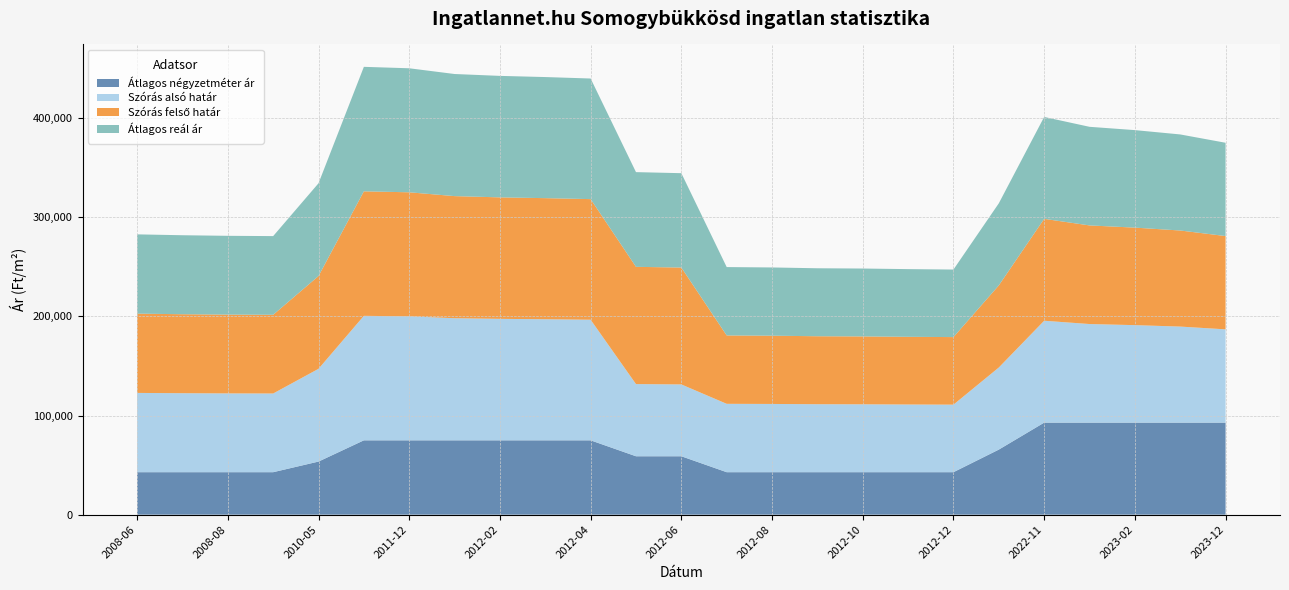

Reading right to left, what are all the values shown in this chart?

Átlagos négyzetméter ár: 2023-12=92857	2023-03=92857	2023-02=92857	2023-01=92857	2022-11=92857	2022-05=65657	2012-12=42857	2012-11=42857	2012-10=42857	2012-09=42857	2012-08=42857	2012-07=42857	2012-06=58928	2012-05=58928	2012-04=75000	2012-03=75000	2012-02=75000	2012-01=75000	2011-12=75000	2011-11=75000	2010-05=53571	2008-09=42857	2008-08=42857	2008-07=42857	2008-06=42857
Szórás alsó határ: 2023-12=94143	2023-03=96943	2023-02=98397	2023-01=99508	2022-11=102828	2022-05=82842	2012-12=68163	2012-11=68306	2012-10=68504	2012-09=68594	2012-08=68866	2012-07=68994	2012-06=72491	2012-05=72847	2012-04=121707	2012-03=122197	2012-02=122591	2012-01=123222	2011-12=125151	2011-11=125634	2010-05=93611	2008-09=79412	2008-08=79509	2008-07=79704	2008-06=79998
Szórás felső határ: 2023-12=94143	2023-03=96943	2023-02=98397	2023-01=99508	2022-11=102828	2022-05=82842	2012-12=68163	2012-11=68306	2012-10=68504	2012-09=68594	2012-08=68866	2012-07=68994	2012-06=117947	2012-05=118303	2012-04=121707	2012-03=122197	2012-02=122591	2012-01=123222	2011-12=125151	2011-11=125634	2010-05=93611	2008-09=79412	2008-08=79509	2008-07=79704	2008-06=79998
Átlagos reál ár: 2023-12=94143	2023-03=96943	2023-02=98397	2023-01=99508	2022-11=102828	2022-05=82842	2012-12=68163	2012-11=68306	2012-10=68504	2012-09=68594	2012-08=68866	2012-07=68994	2012-06=95219	2012-05=95575	2012-04=121707	2012-03=122197	2012-02=122591	2012-01=123222	2011-12=125151	2011-11=125634	2010-05=93611	2008-09=79412	2008-08=79509	2008-07=79704	2008-06=79998